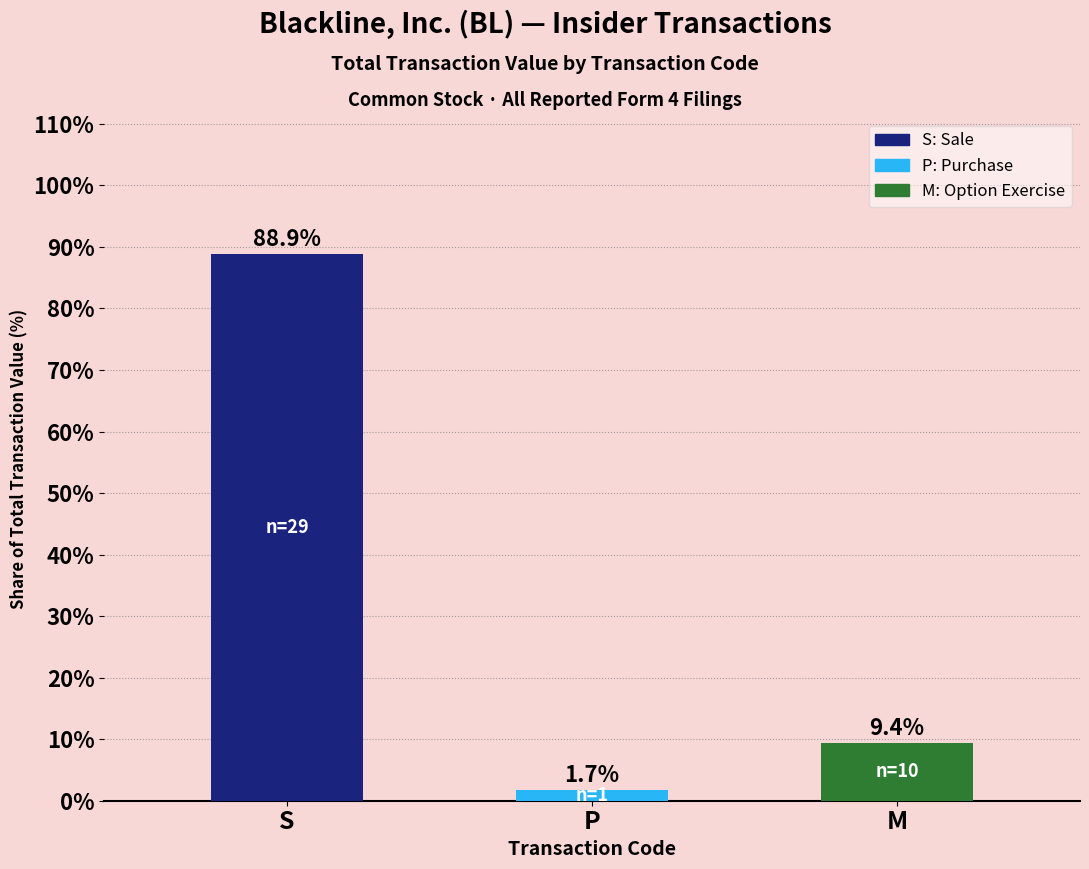

How many data points does each series have?

3